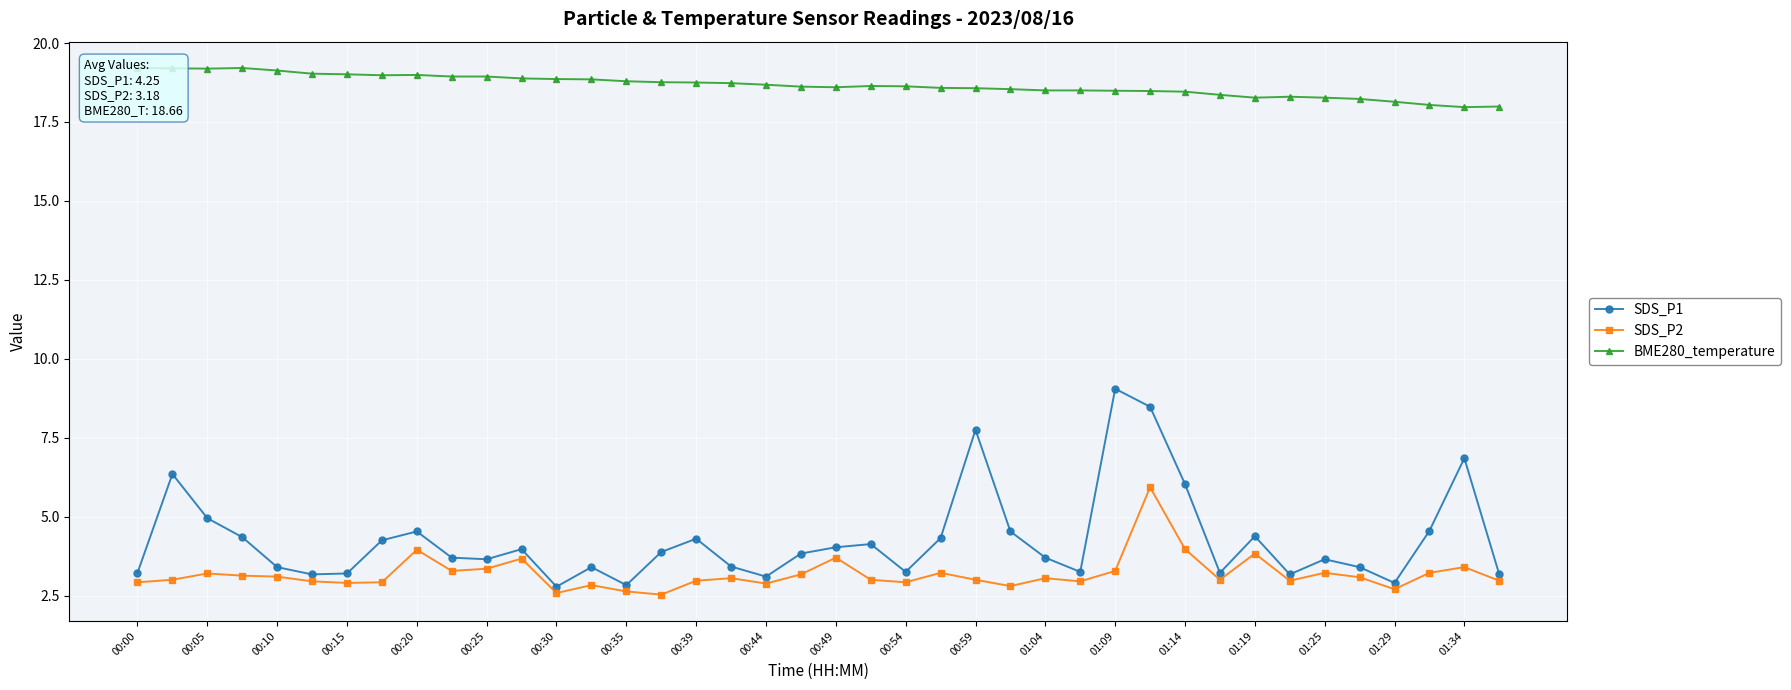

True or false: SDS_P2 has more than 0 interior local peaks.

True